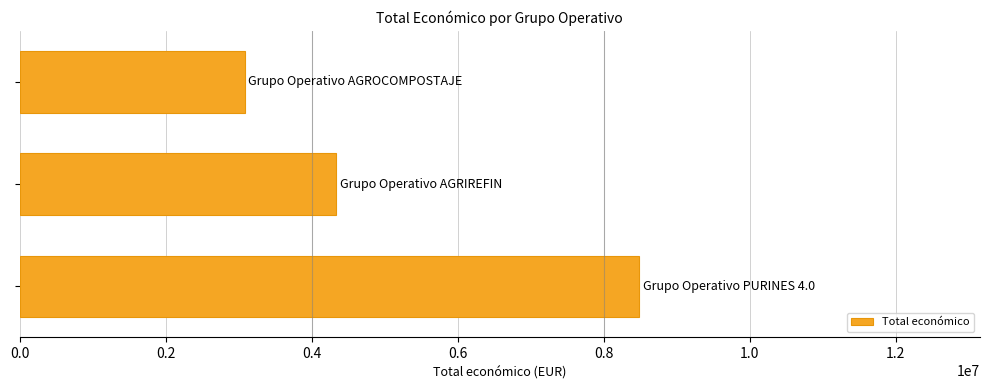

Reading bottom to top, list all the values displayed in this chart.

8484999	4337624	3079833